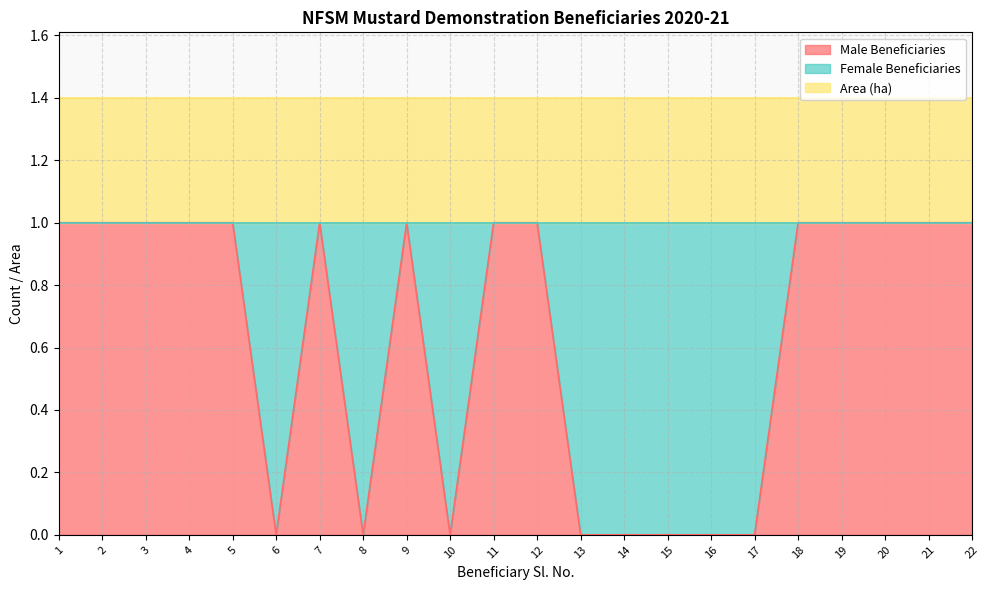

Does the chart display data point markers on the line(s)?

No